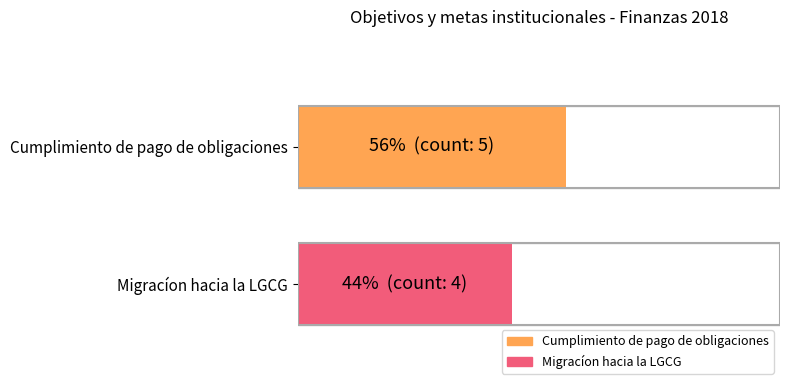

What are all the series names shown in the legend?

Cumplimiento de pago de obligaciones, Migracíon hacia la LGCG